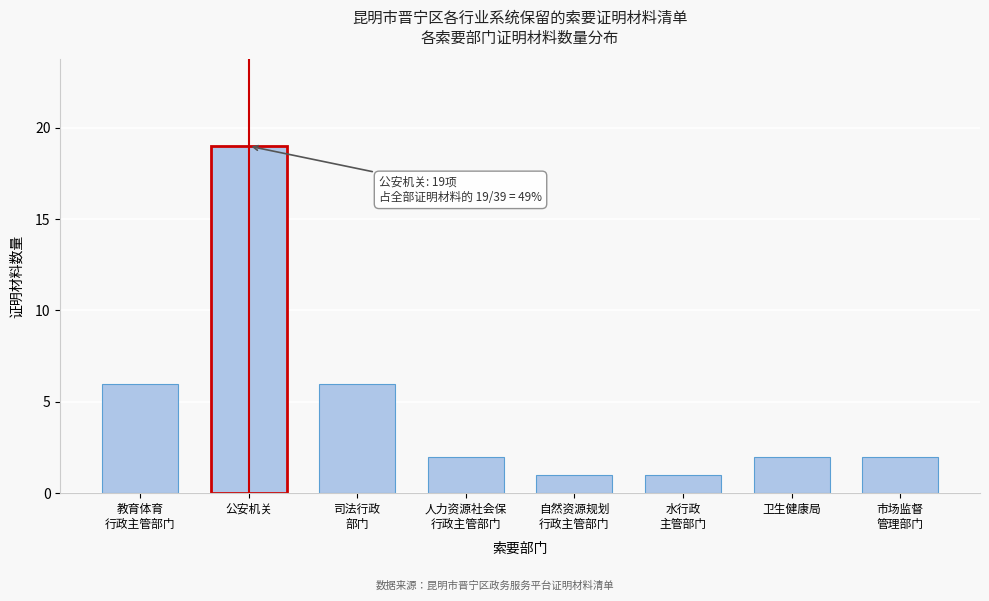

Reading right to left, transcribe all the data shown in this chart.

2	2	1	1	2	6	19	6